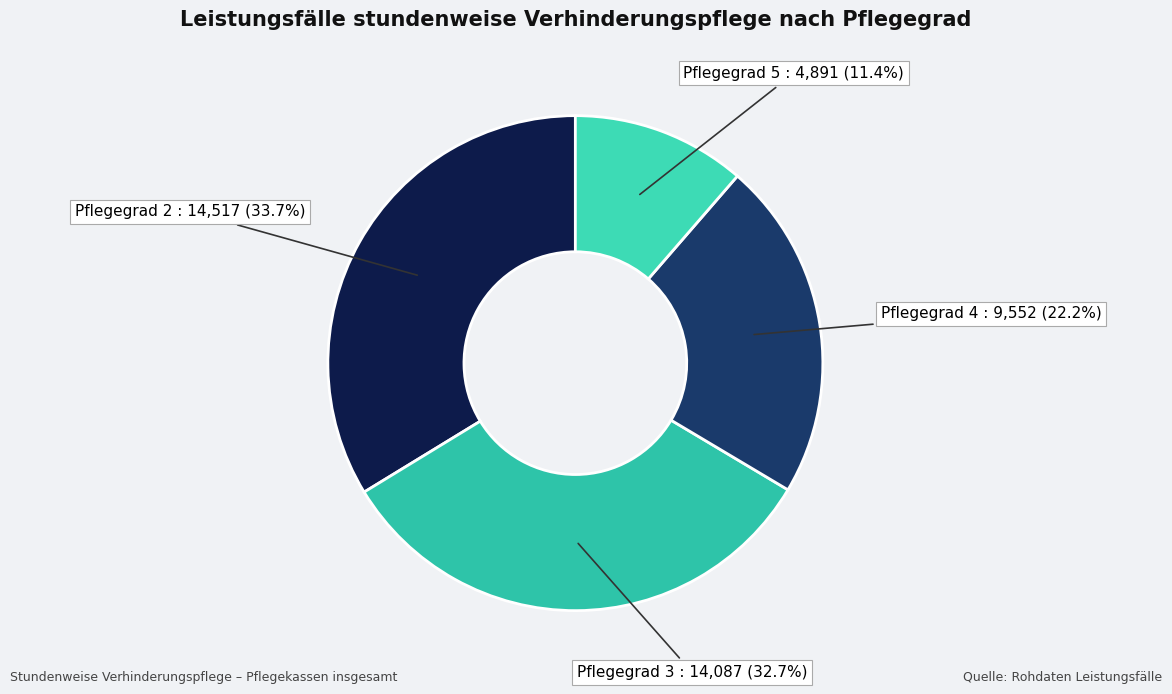

Combined, do Pflegegrad 5 and Pflegegrad 4 account for over 50%?

No